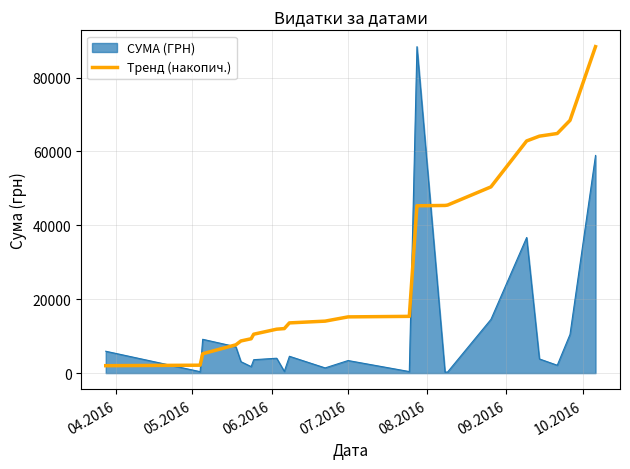

Which series has the largest total across all categories?

Тренд (накопич.)